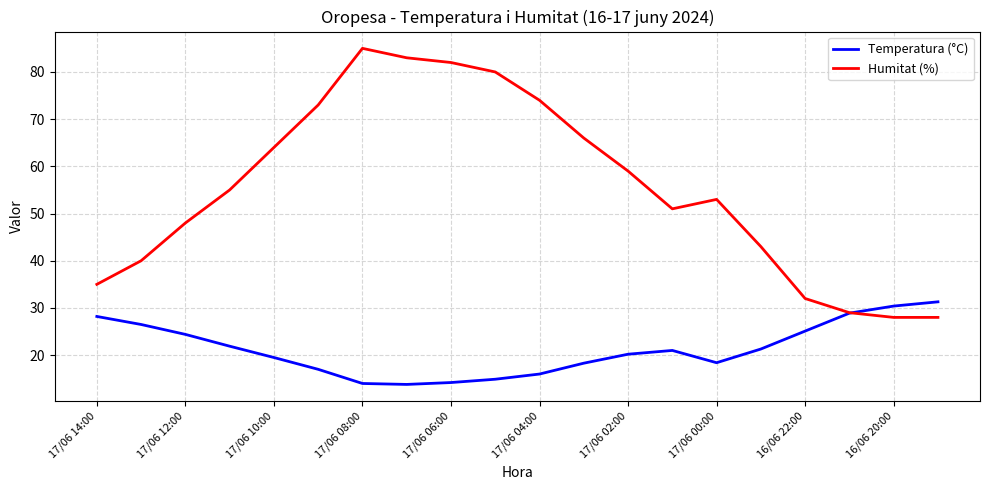

Which series has the largest range (max minus min)?

Humitat (%)